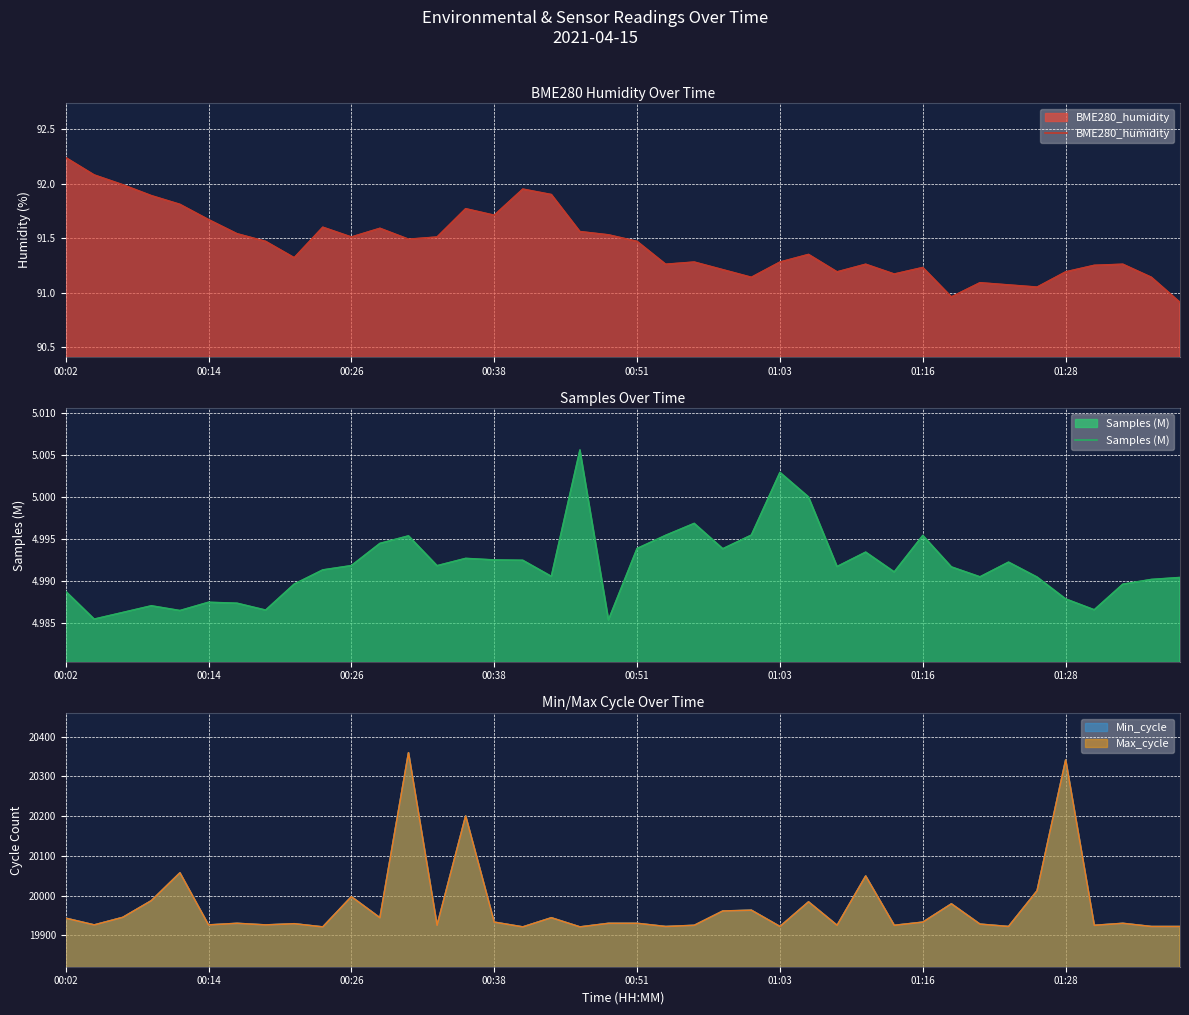

Where does the BME280_humidity series first go above 91?

00:02